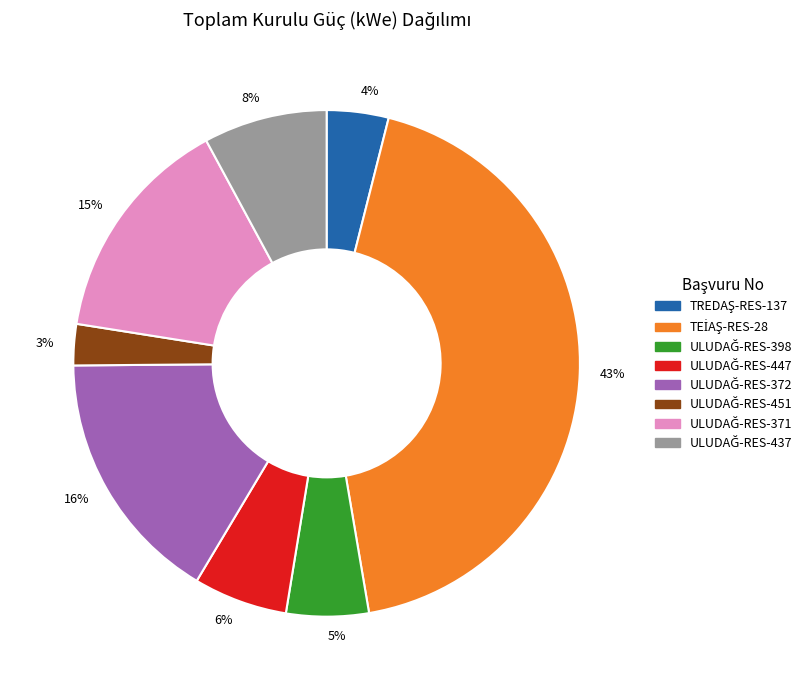

Which has a higher value, 4% or 3%?

4%